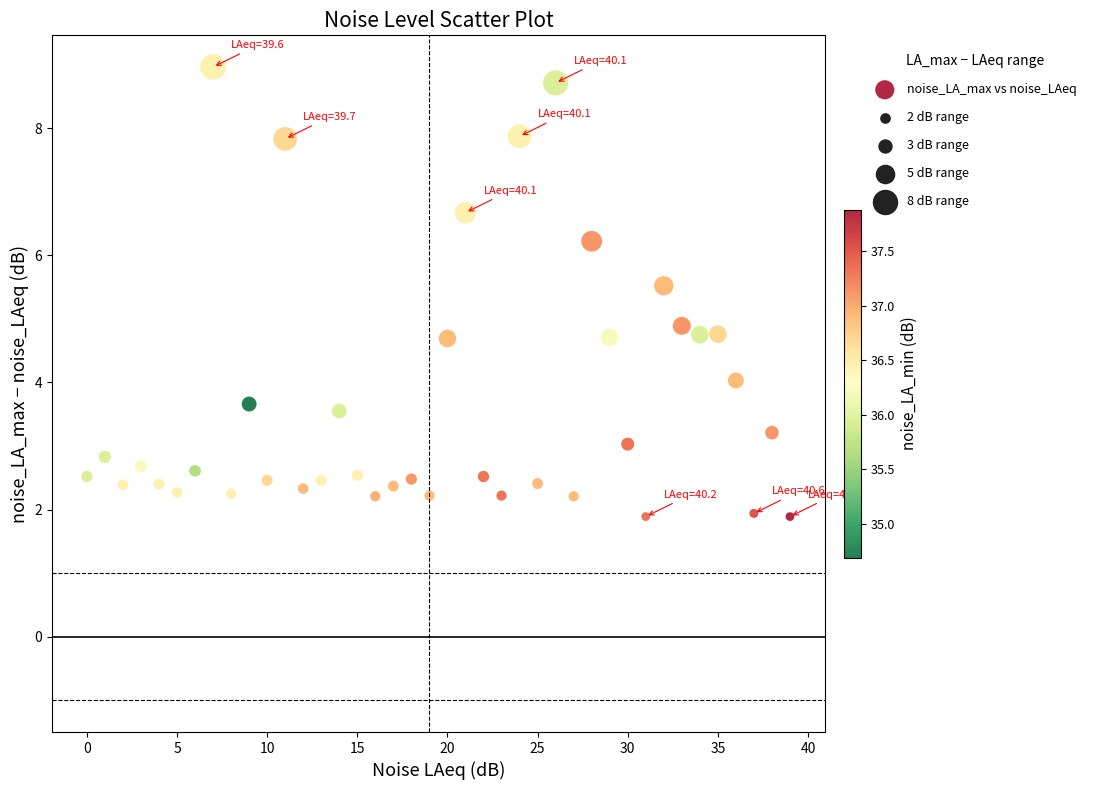

What Y value in the scatter plot is closest to 5?

4.9